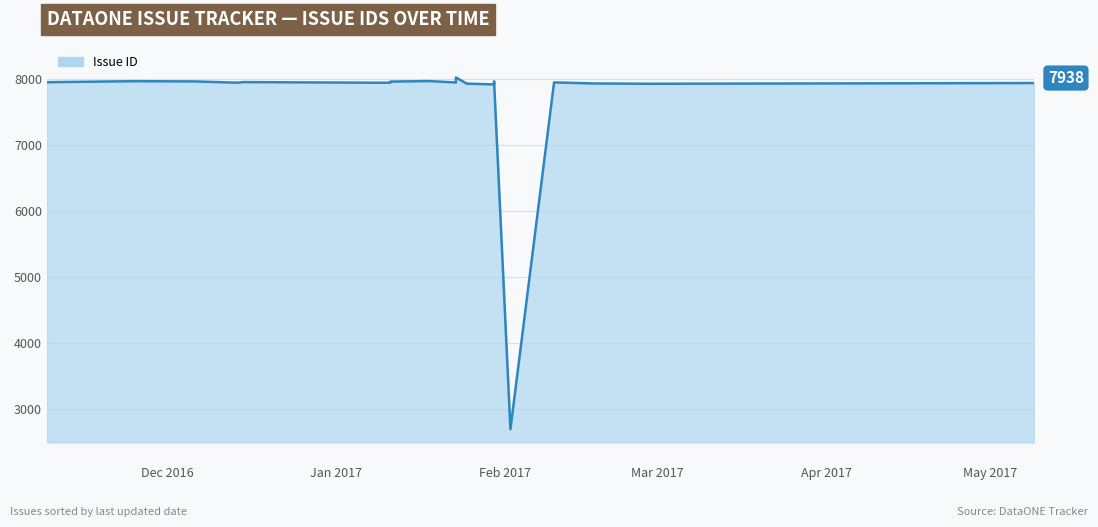

The chart shows a value of 12787 at 2016-12-16. True or false?

False